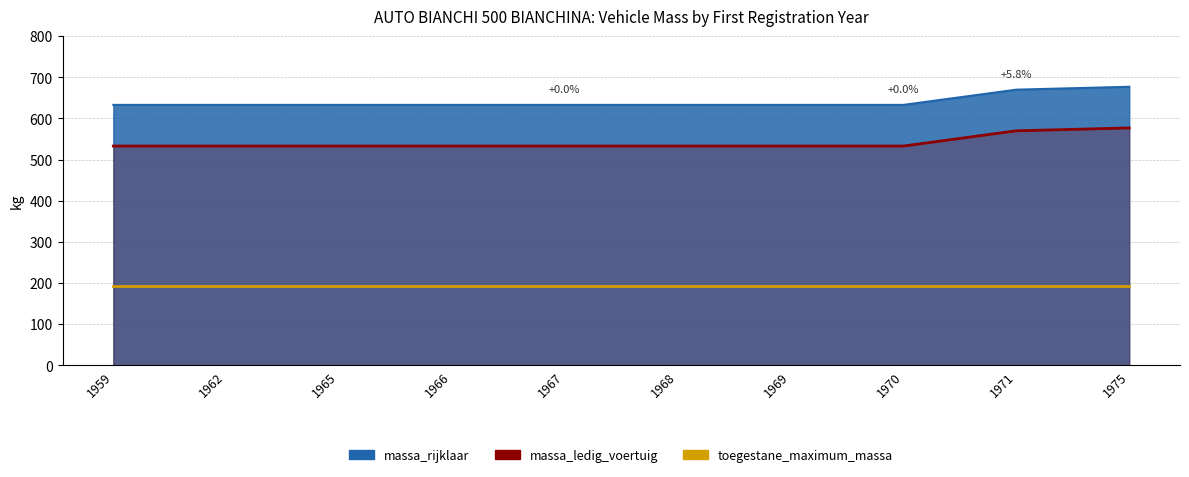

What is the difference between the massa_ledig_voertuig values at 1975 and 1959?

44